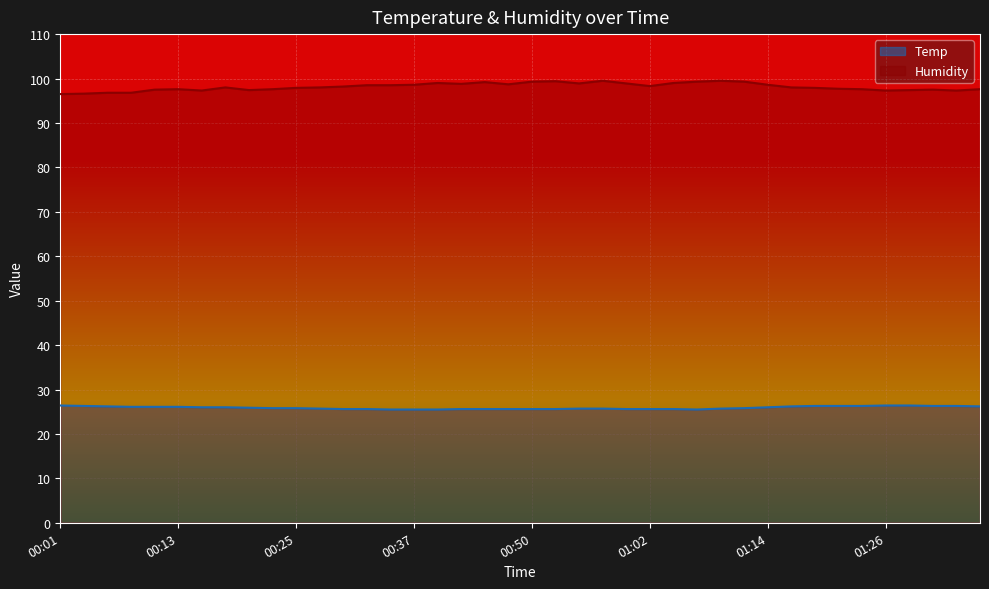

What value does the Temp series have at 01:14?

26.0